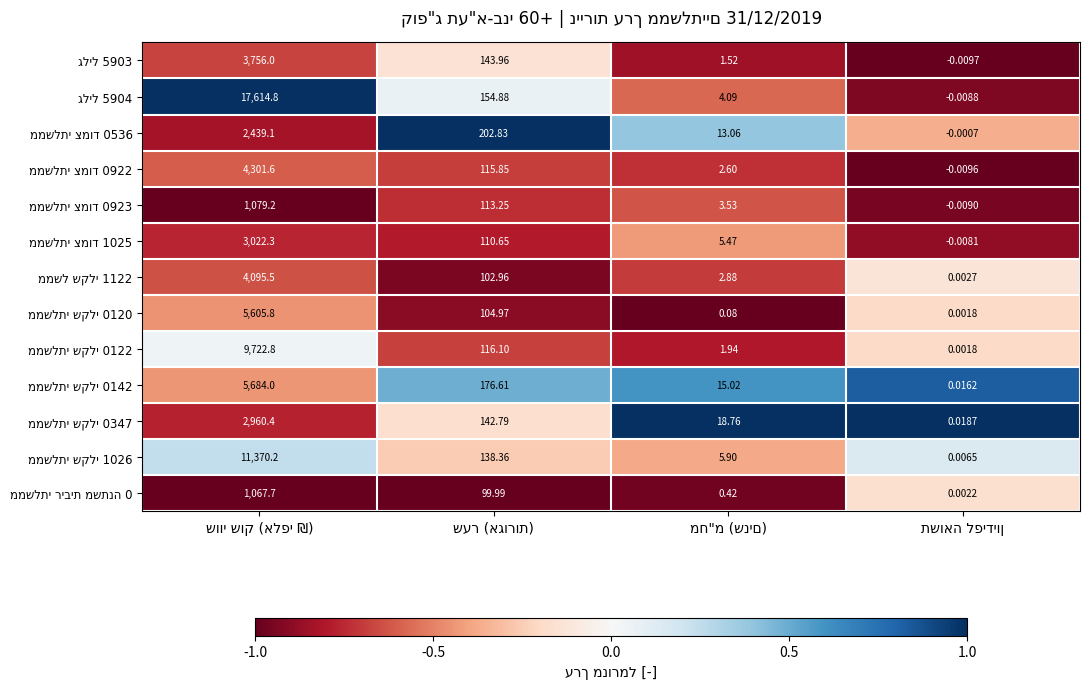

Count the number of data series in this chart.

13